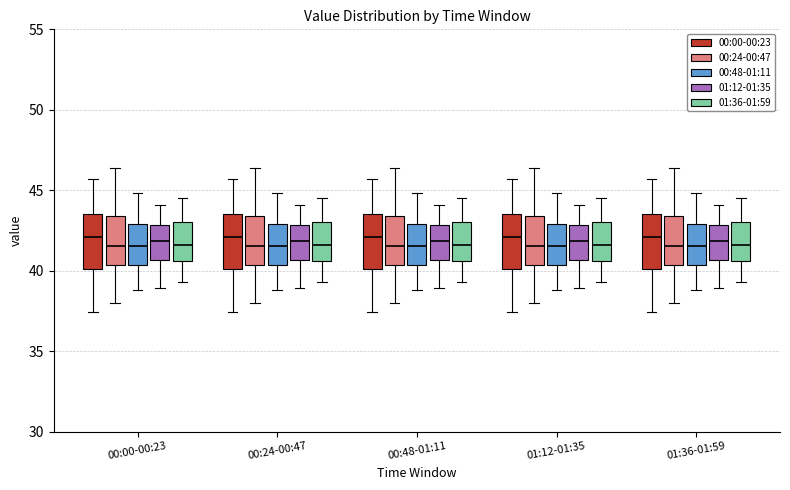

Reading left to right, read every box against the y-axis: the position of its median line, the range the box covers, and the ends of its whiskers. The values are not printed on the chart, so give them approximately, as read against the axis.

00:00-00:23 (00:00-00:23): median 42.0, box 40.0 to 43.5, whiskers 37.5 to 45.5
00:00-00:23 (00:24-00:47): median 41.5, box 40.5 to 43.5, whiskers 38.0 to 46.5
00:00-00:23 (00:48-01:11): median 41.5, box 40.5 to 43.0, whiskers 39.0 to 45.0
00:00-00:23 (01:12-01:35): median 42.0, box 40.5 to 43.0, whiskers 39.0 to 44.0
00:00-00:23 (01:36-01:59): median 41.5, box 40.5 to 43.0, whiskers 39.5 to 44.5
00:24-00:47 (00:00-00:23): median 42.0, box 40.0 to 43.5, whiskers 37.5 to 45.5
00:24-00:47 (00:24-00:47): median 41.5, box 40.5 to 43.5, whiskers 38.0 to 46.5
00:24-00:47 (00:48-01:11): median 41.5, box 40.5 to 43.0, whiskers 39.0 to 45.0
00:24-00:47 (01:12-01:35): median 42.0, box 40.5 to 43.0, whiskers 39.0 to 44.0
00:24-00:47 (01:36-01:59): median 41.5, box 40.5 to 43.0, whiskers 39.5 to 44.5
00:48-01:11 (00:00-00:23): median 42.0, box 40.0 to 43.5, whiskers 37.5 to 45.5
00:48-01:11 (00:24-00:47): median 41.5, box 40.5 to 43.5, whiskers 38.0 to 46.5
00:48-01:11 (00:48-01:11): median 41.5, box 40.5 to 43.0, whiskers 39.0 to 45.0
00:48-01:11 (01:12-01:35): median 42.0, box 40.5 to 43.0, whiskers 39.0 to 44.0
00:48-01:11 (01:36-01:59): median 41.5, box 40.5 to 43.0, whiskers 39.5 to 44.5
01:12-01:35 (00:00-00:23): median 42.0, box 40.0 to 43.5, whiskers 37.5 to 45.5
01:12-01:35 (00:24-00:47): median 41.5, box 40.5 to 43.5, whiskers 38.0 to 46.5
01:12-01:35 (00:48-01:11): median 41.5, box 40.5 to 43.0, whiskers 39.0 to 45.0
01:12-01:35 (01:12-01:35): median 42.0, box 40.5 to 43.0, whiskers 39.0 to 44.0
01:12-01:35 (01:36-01:59): median 41.5, box 40.5 to 43.0, whiskers 39.5 to 44.5
01:36-01:59 (00:00-00:23): median 42.0, box 40.0 to 43.5, whiskers 37.5 to 45.5
01:36-01:59 (00:24-00:47): median 41.5, box 40.5 to 43.5, whiskers 38.0 to 46.5
01:36-01:59 (00:48-01:11): median 41.5, box 40.5 to 43.0, whiskers 39.0 to 45.0
01:36-01:59 (01:12-01:35): median 42.0, box 40.5 to 43.0, whiskers 39.0 to 44.0
01:36-01:59 (01:36-01:59): median 41.5, box 40.5 to 43.0, whiskers 39.5 to 44.5